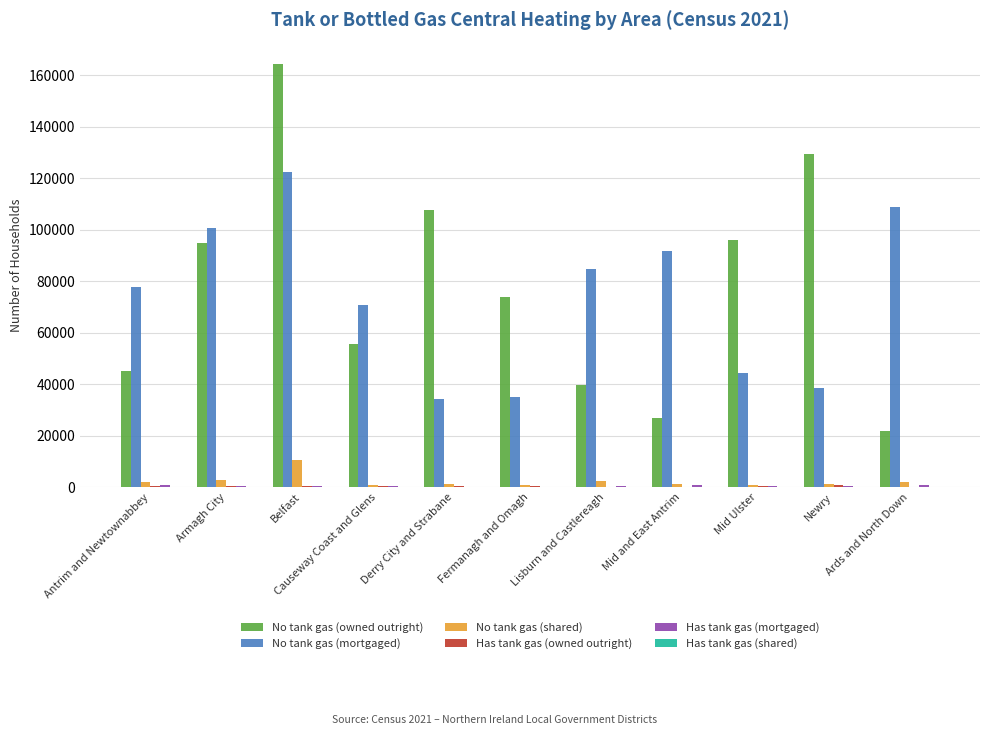

What is the maximum value shown in the chart?

164410